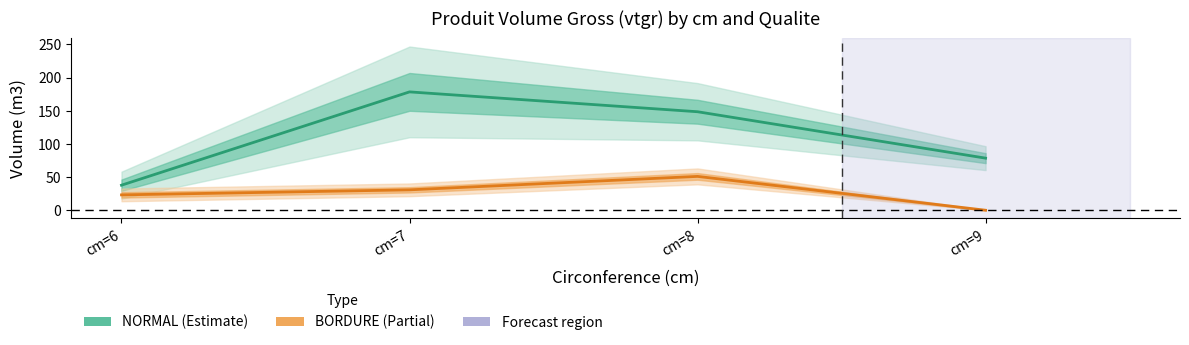

What is the maximum value shown in the chart?

178.5